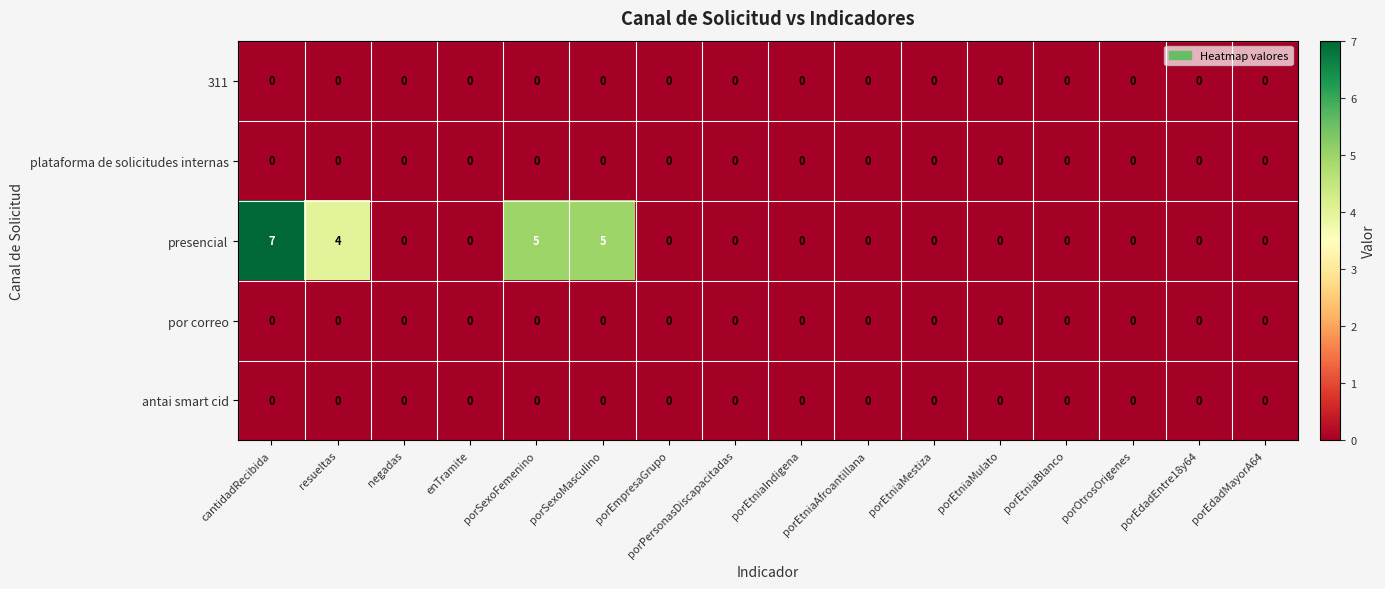

Which series has the largest total across all categories?

presencial